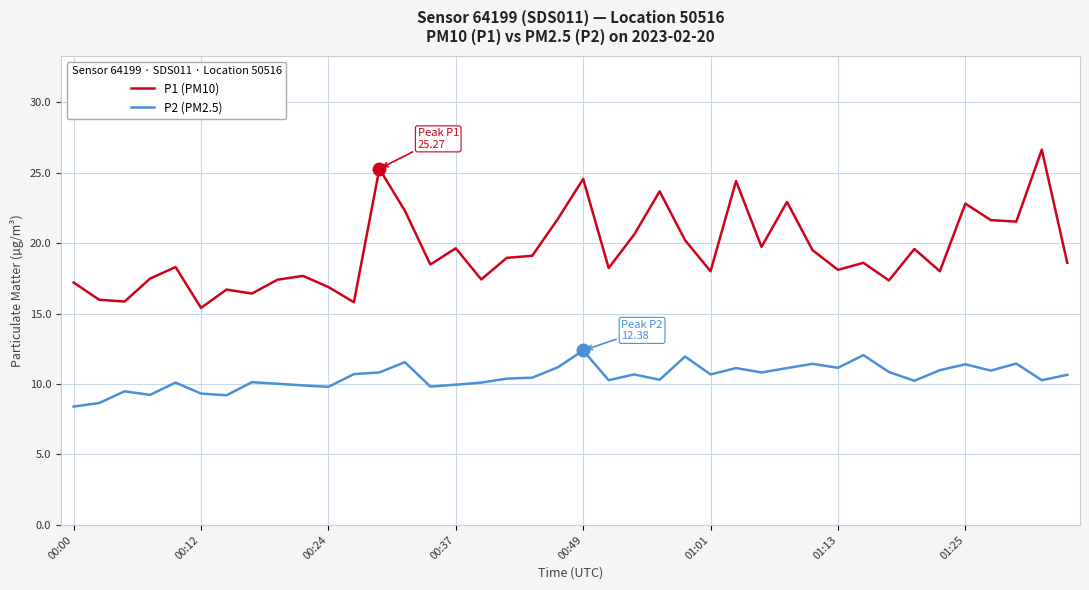

List the series in order of their peak value, highest first.

P1 (PM10), P2 (PM2.5)